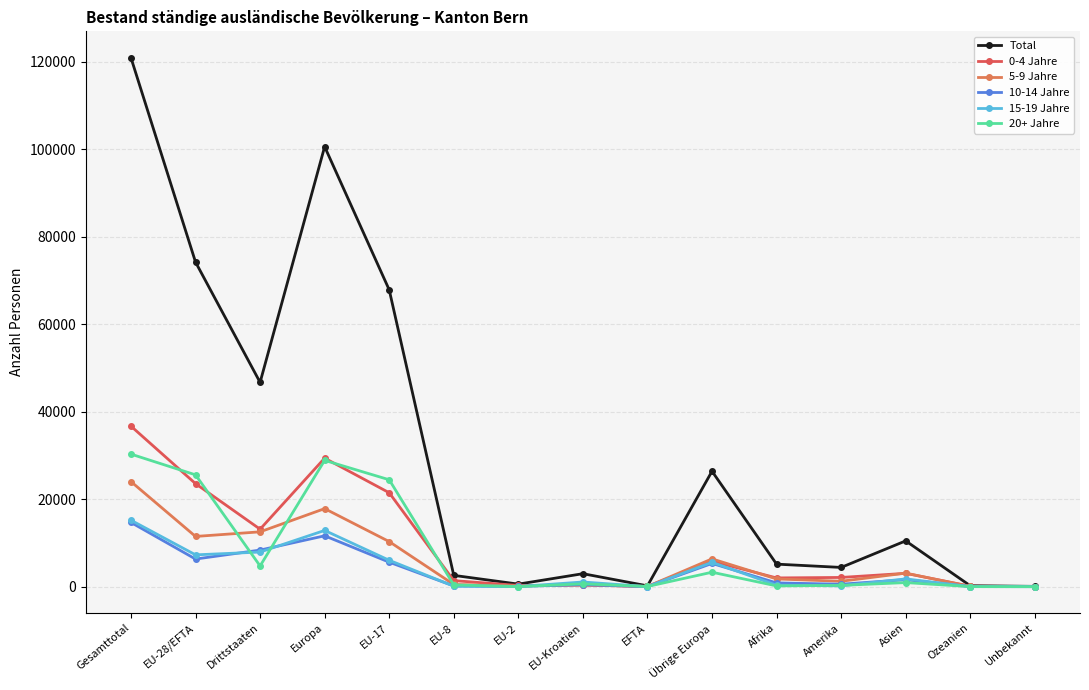

What is the sum of all 20+ Jahre values?

119740